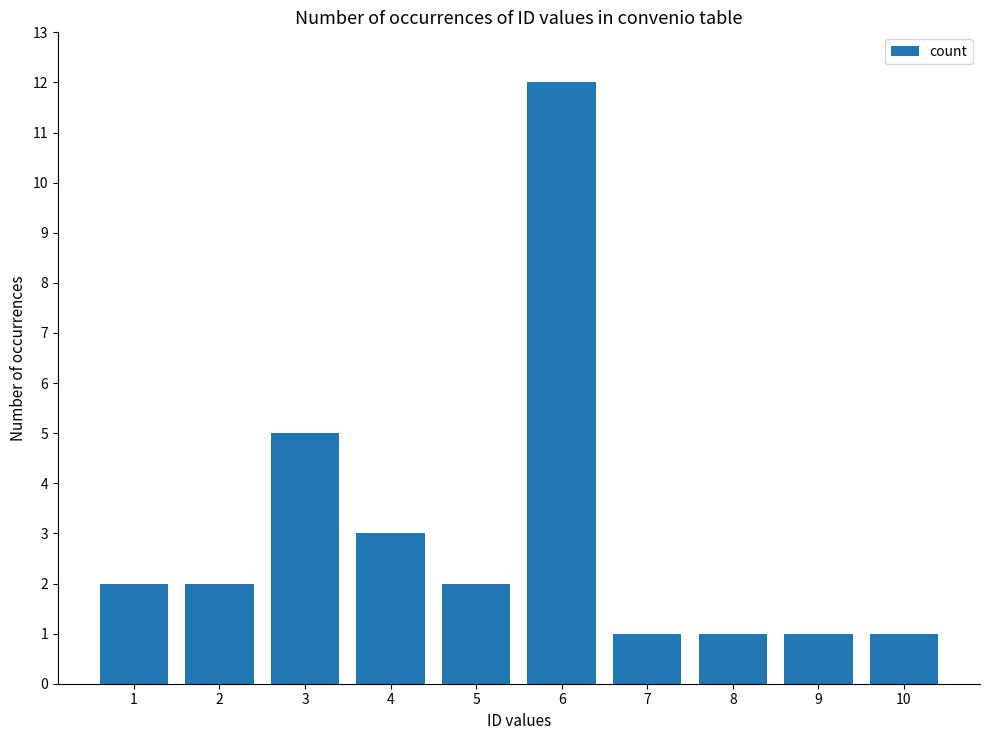

The chart shows a value of 3 at 3. True or false?

False